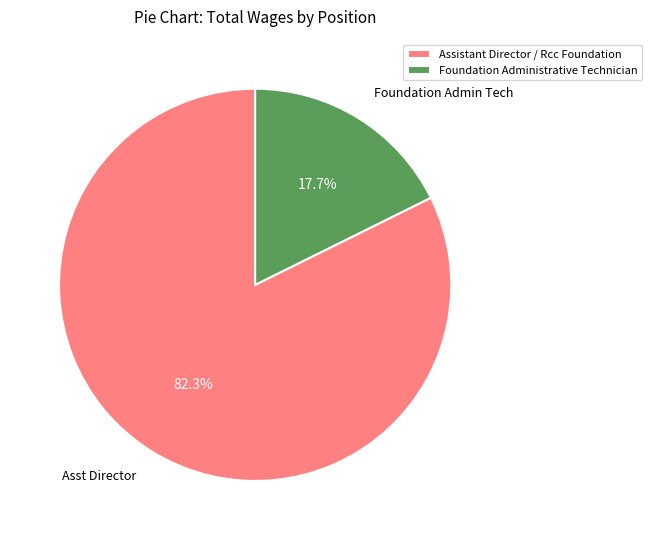

What percentage is NOT represented by Foundation Administrative Technician?

82.3%